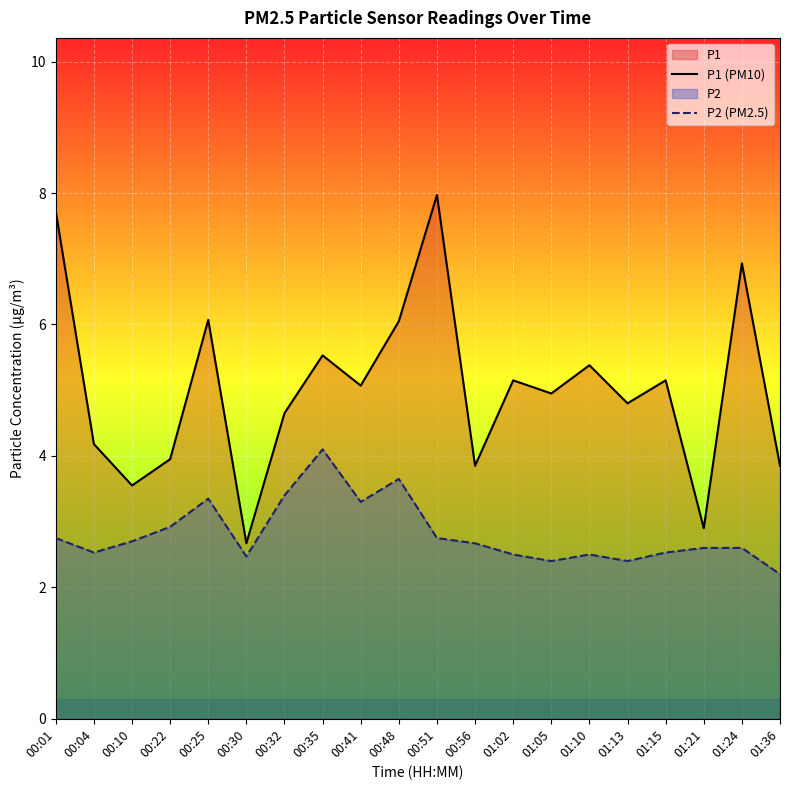

At how many categories does at least one series exceed 5?

10